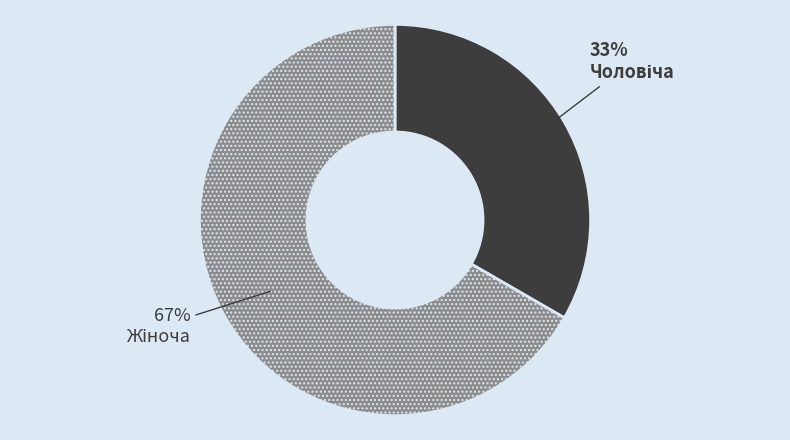

To the nearest percent, what is the average slice percentage?

50%